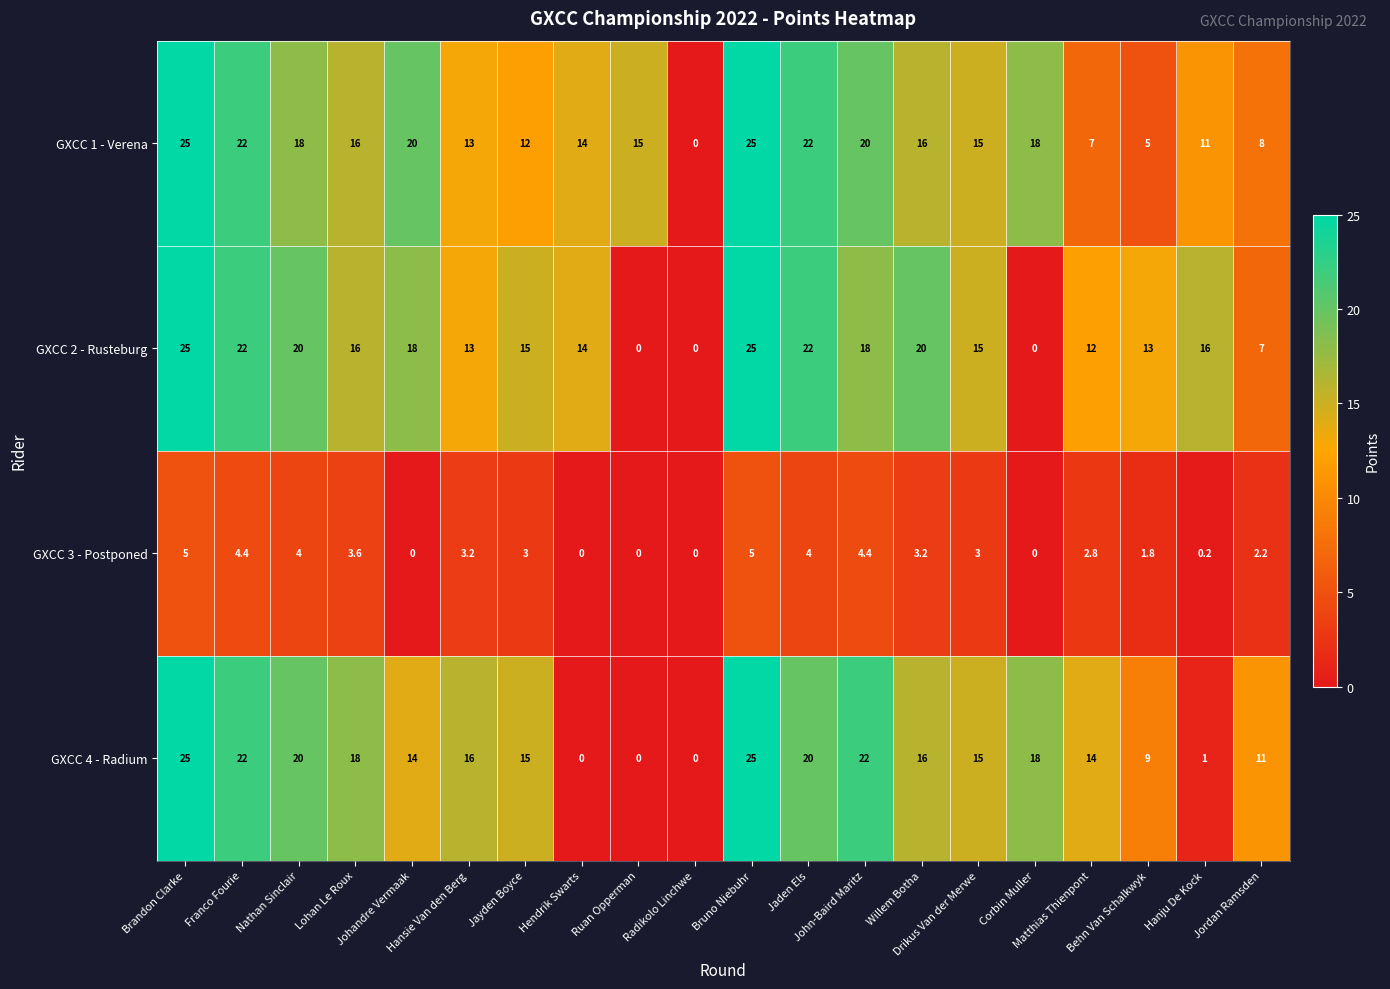

What is the highest value of the GXCC 4 - Radium series?

25.0